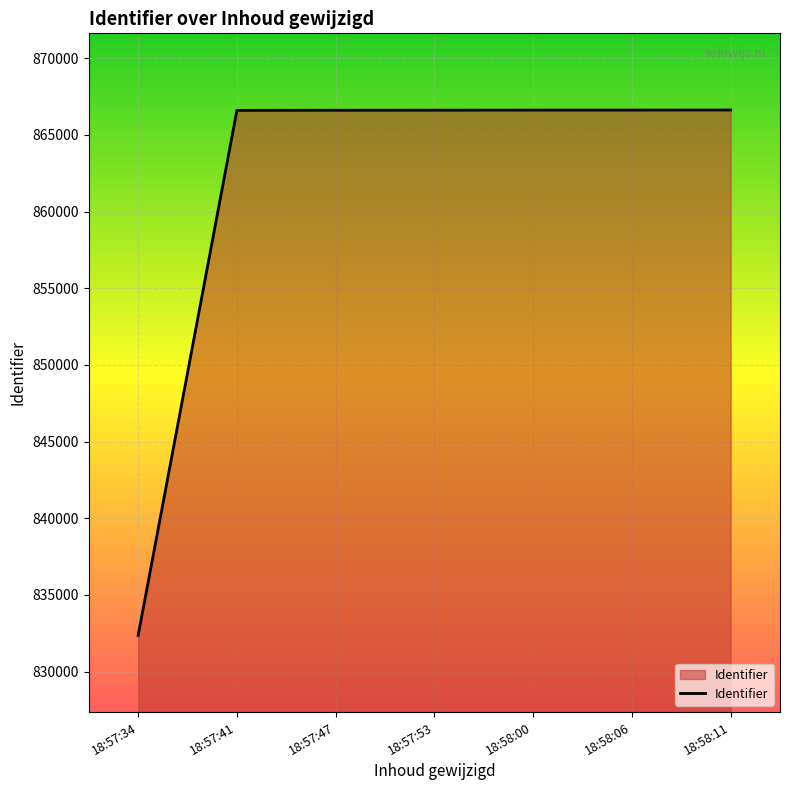

What is the maximum value shown in the chart?

866625